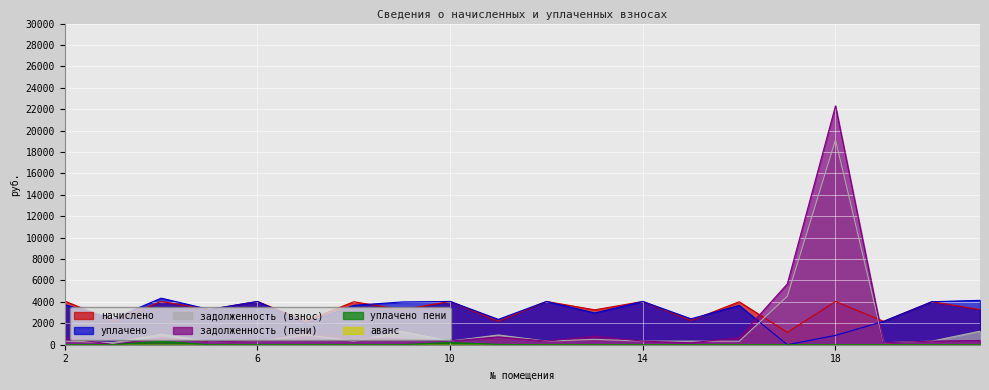

Is the value of задолженность (взнос) at 2 greater than the value of начислено at 2?

No